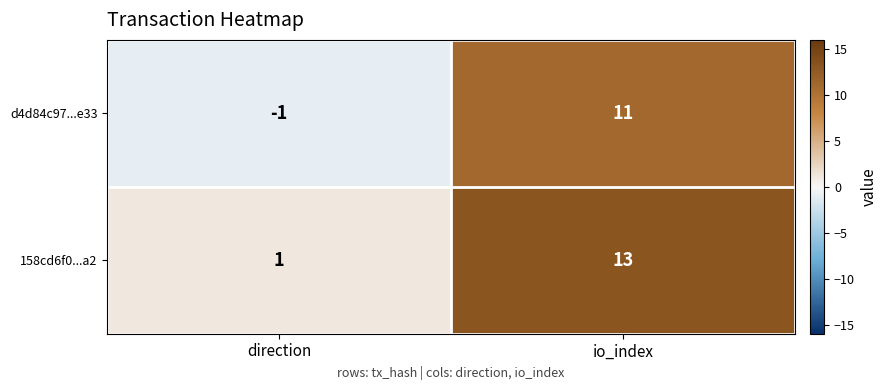

Reading right to left, list all the values displayed in this chart.

d4d84c97...e33: io_index=11	direction=-1
158cd6f0...a2: io_index=13	direction=1